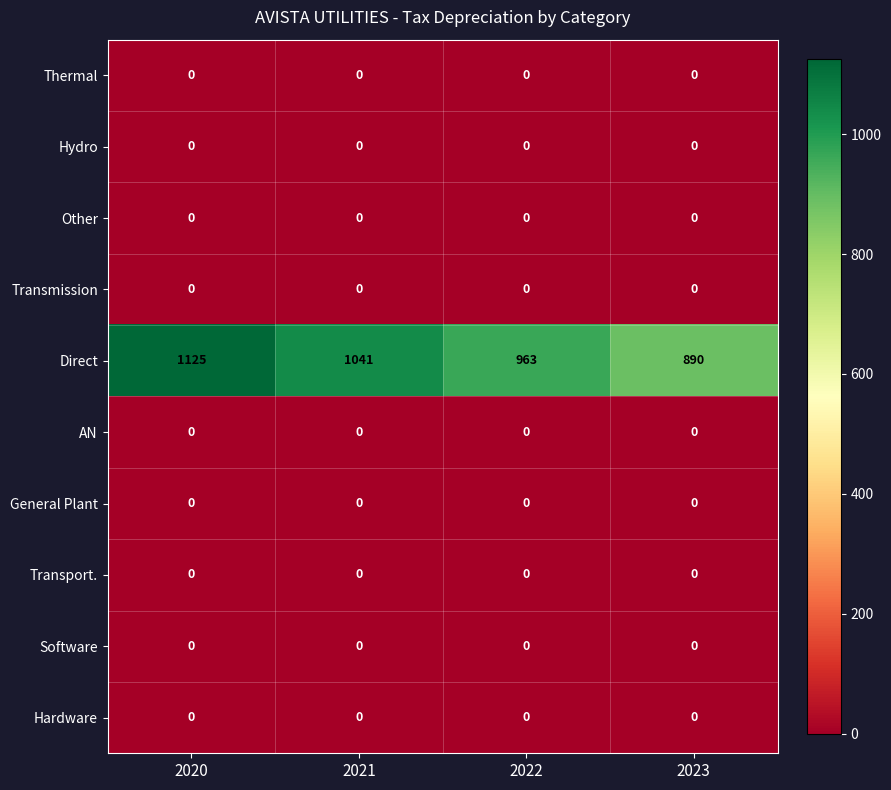

What is the total value across all series at 2022?

963